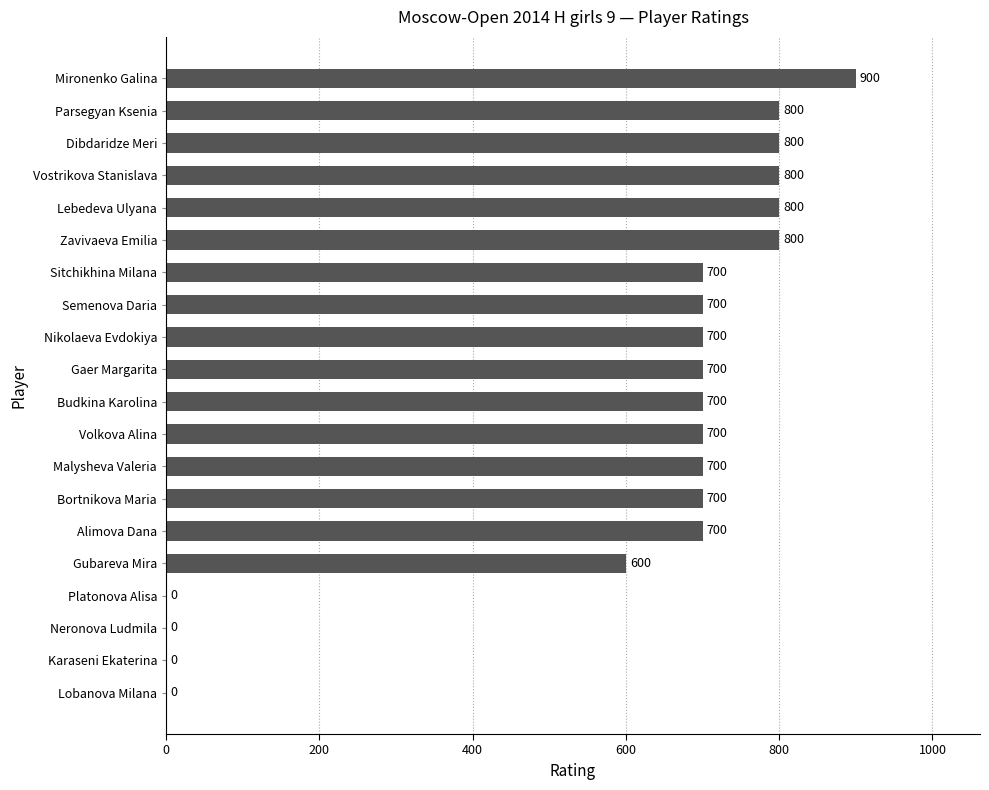

What is the sum of all values?

11800